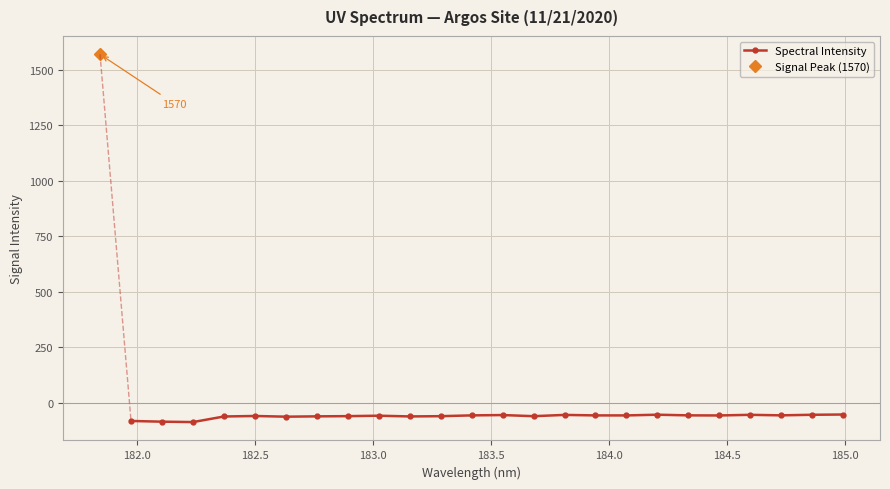

What is the value of the Spectral Intensity point at the 6th from the left?

-63.4